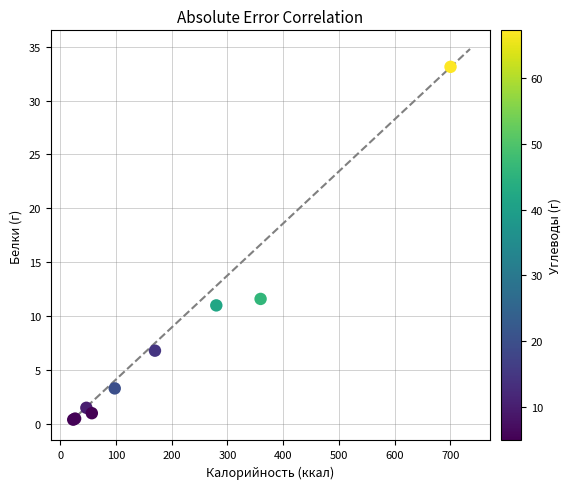

What Y value in the scatter plot is closest to 16?

11.6